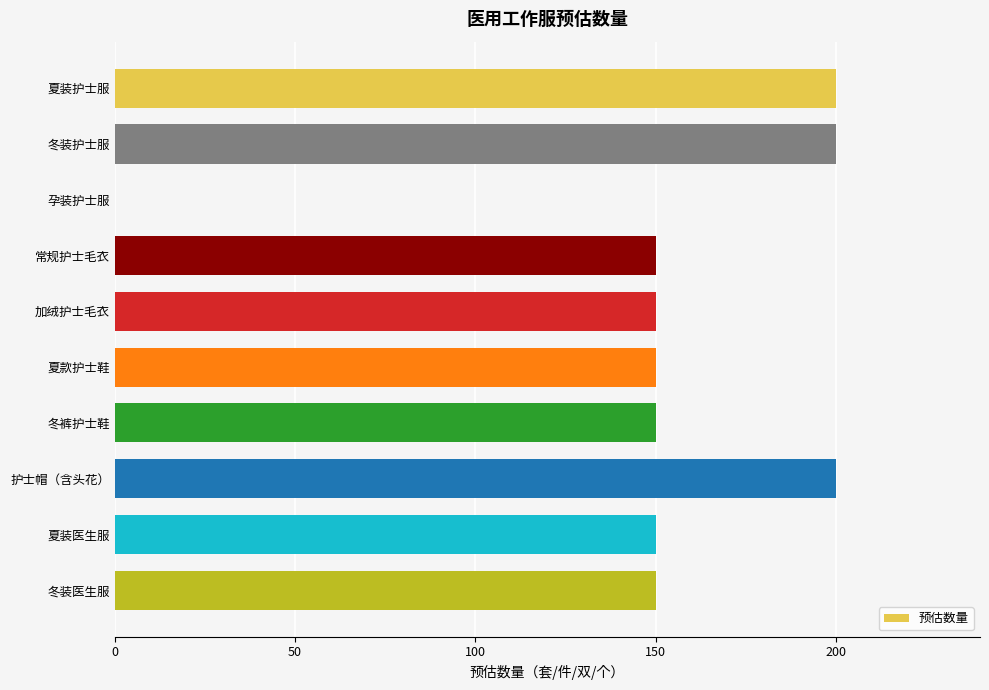

True or false: the data shows 150 at 夏装医生服.

True